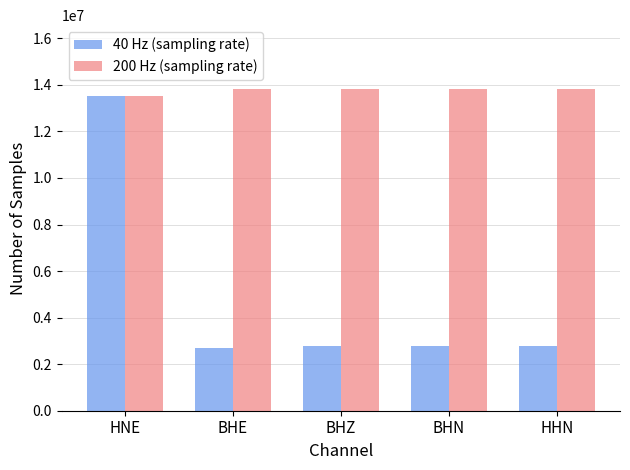

Is the value of 200 Hz (sampling rate) at BHN greater than the value of 40 Hz (sampling rate) at HNE?

Yes